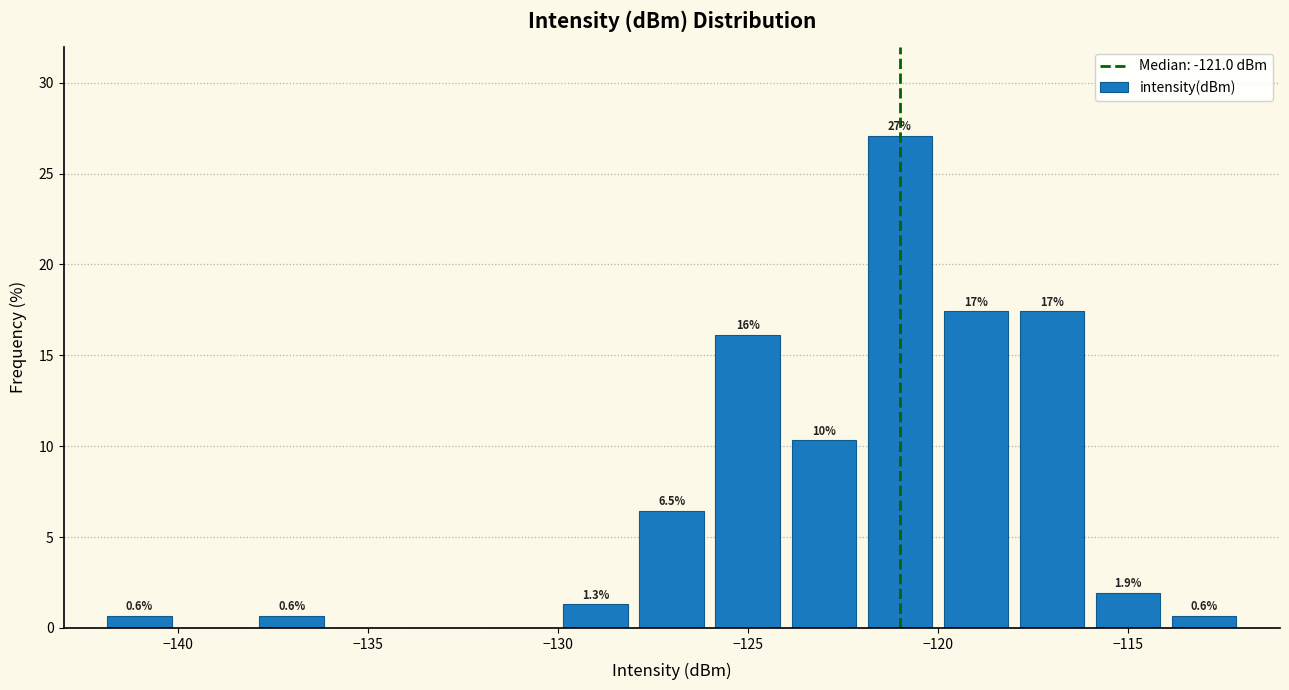

Over which range of the x-axis is the bar tallest?

-122 to -120